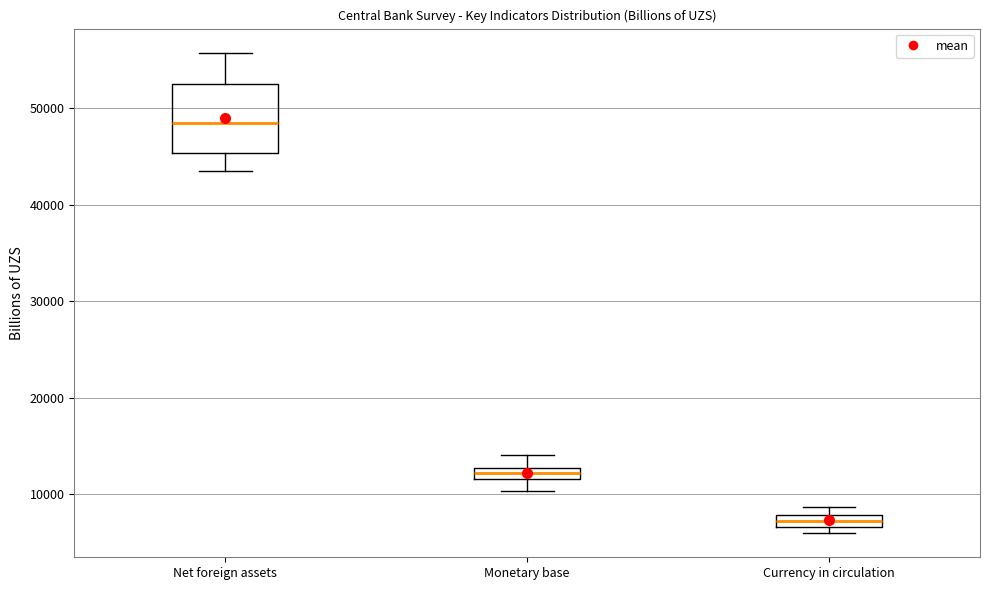

Which box has the lowest median line?

Currency in circulation